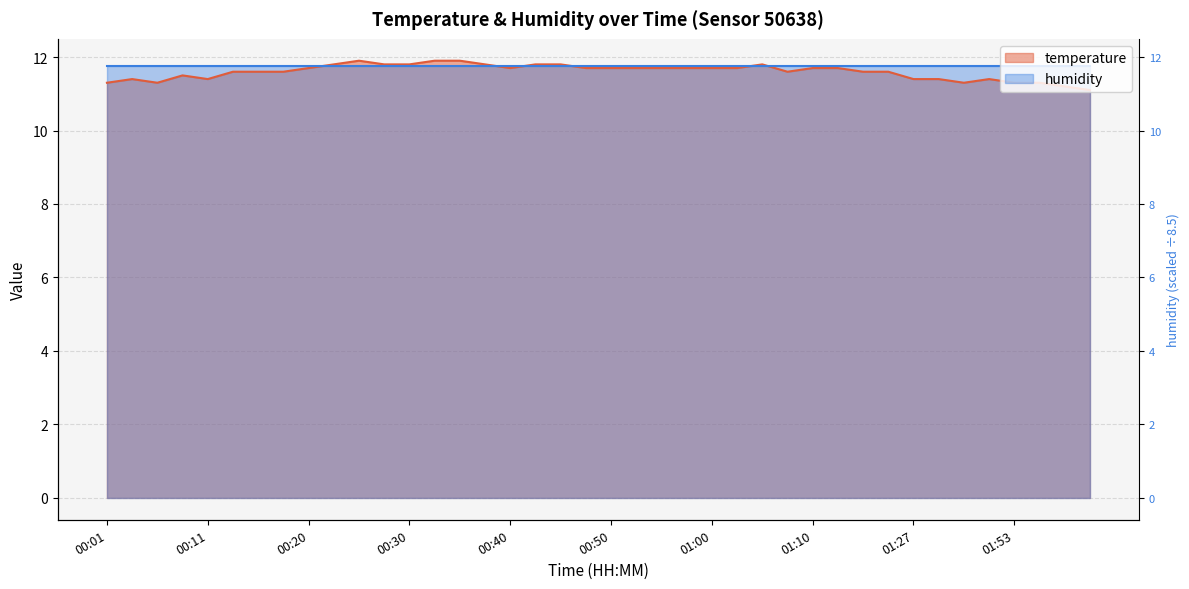

Reading left to right, transcribe all the data shown in this chart.

00:01=11.3	00:03=11.4	00:06=11.3	00:08=11.5	00:11=11.4	00:13=11.6	00:16=11.6	00:18=11.6	00:20=11.7	00:23=11.8	00:25=11.9	00:28=11.8	00:30=11.8	00:33=11.9	00:35=11.9	00:38=11.8	00:40=11.7	00:42=11.8	00:45=11.8	00:48=11.7	00:50=11.7	00:52=11.7	00:55=11.7	00:57=11.7	01:00=11.7	01:02=11.7	01:05=11.8	01:07=11.6	01:10=11.7	01:12=11.7	01:15=11.6	01:17=11.6	01:27=11.4	01:40=11.4	01:42=11.3	01:50=11.4	01:53=11.3	01:55=11.3	01:58=11.2	02:00=11.1